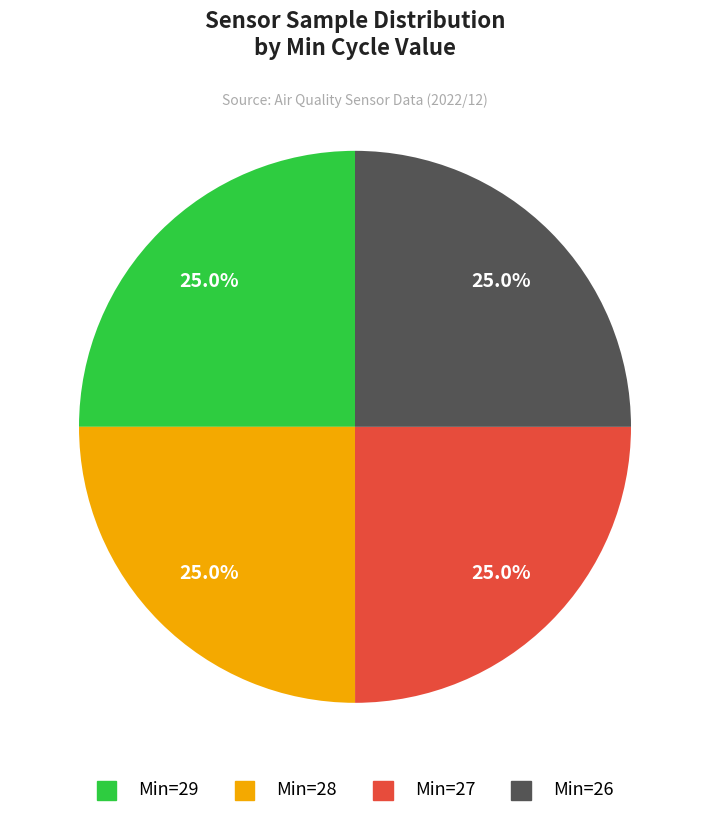

Is there any slice that represents more than half of the pie?

No